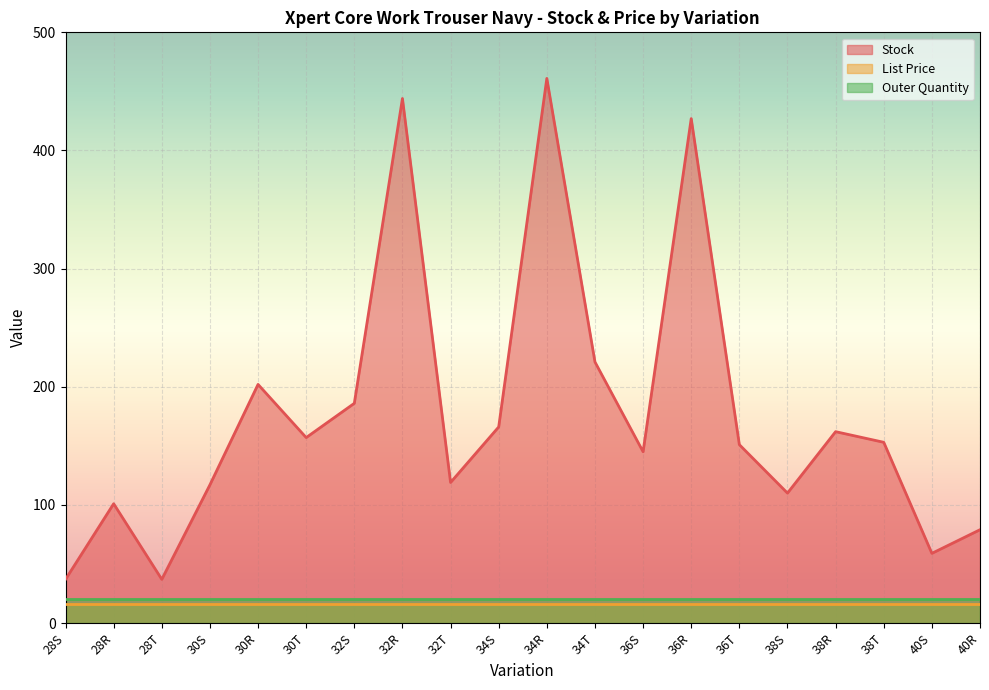

List the series in order of their peak value, highest first.

Stock, Outer Quantity, List Price